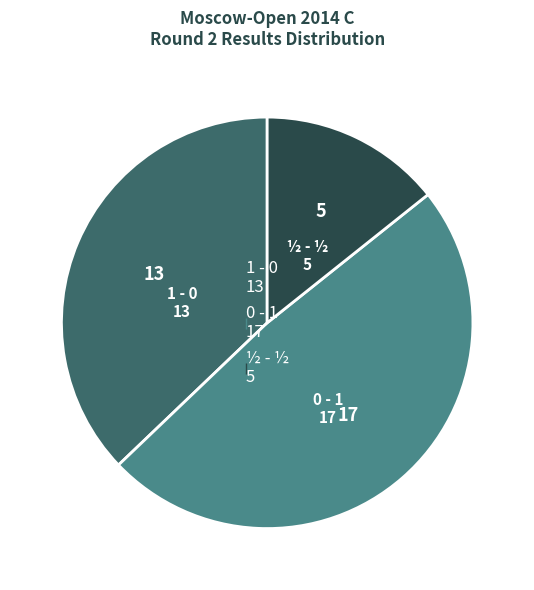

What is the largest slice in the pie chart?

0 - 1